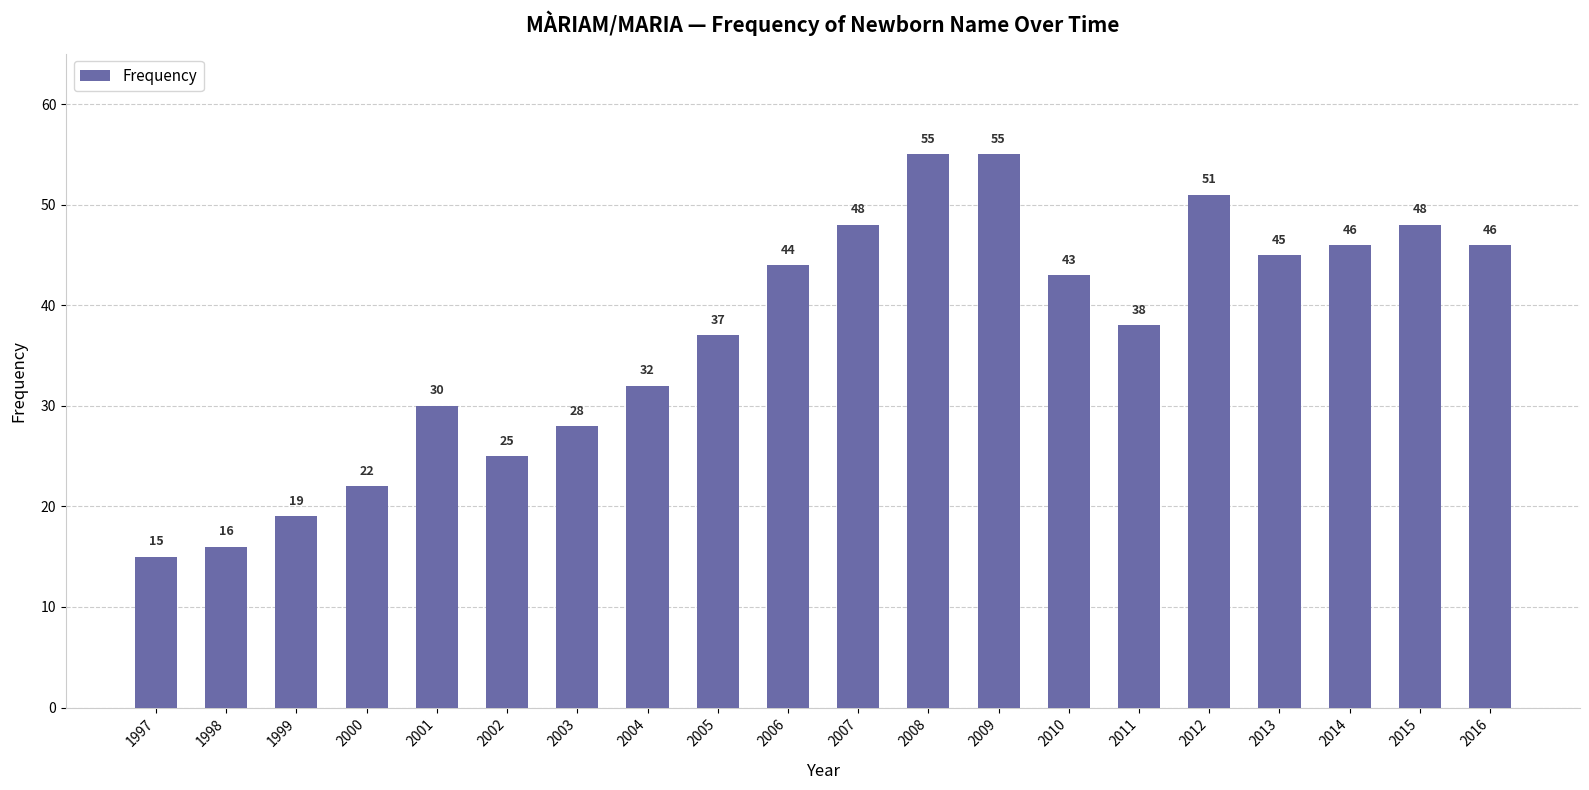

How many categories are shown in the chart?

20